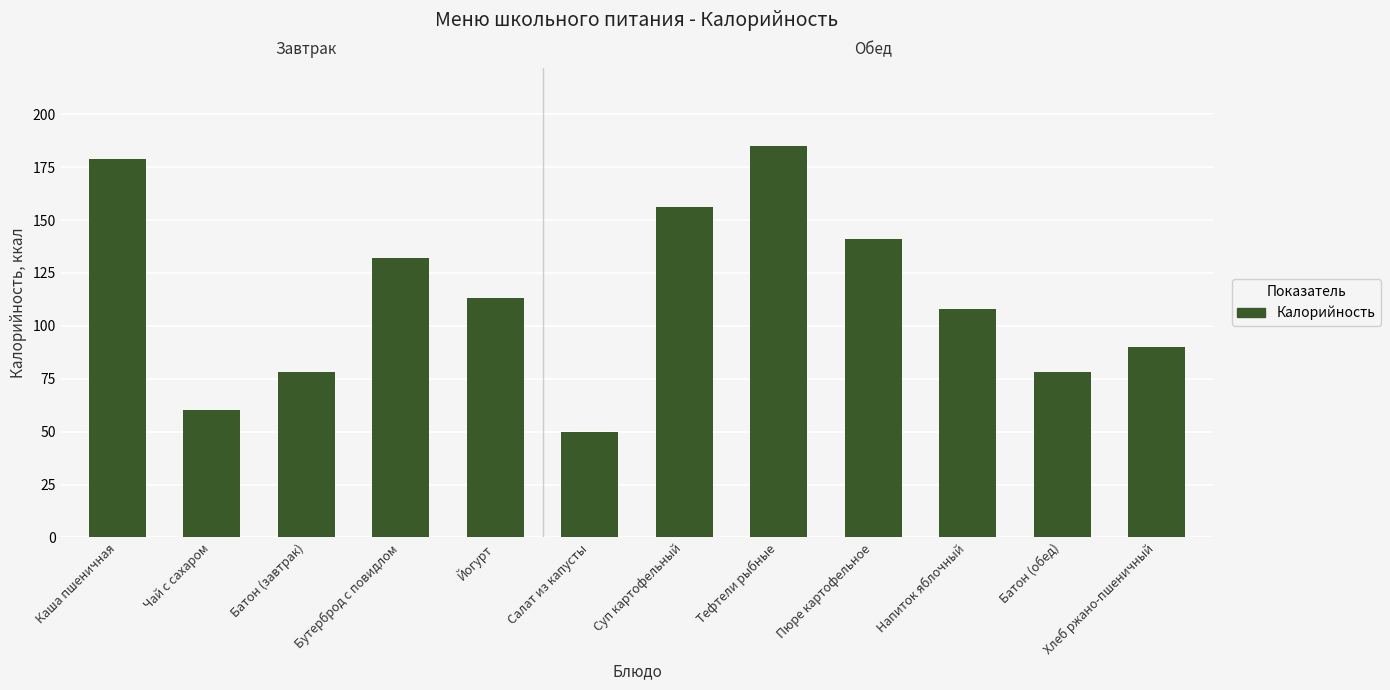

True or false: the data shows 18 at Салат из капусты.

False